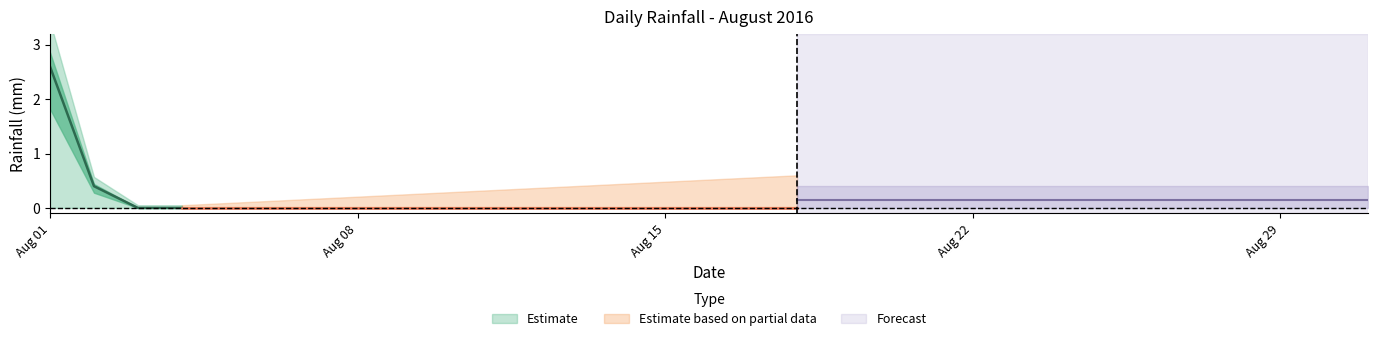

Count the number of values greater than 0.

2